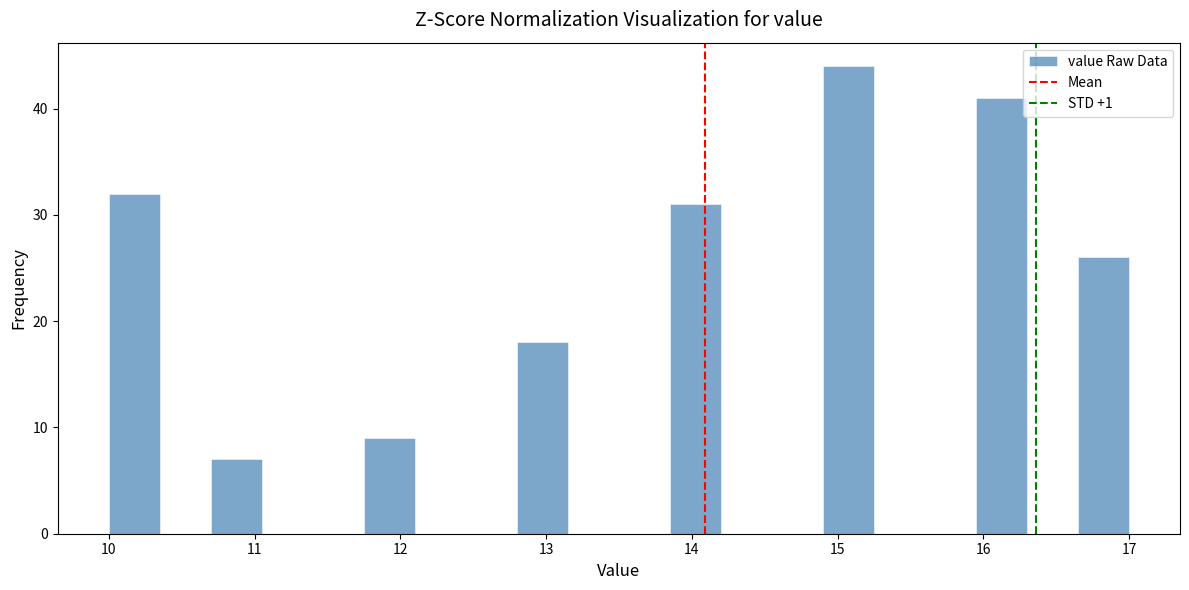

Read against the x-axis, roughly where is the centre of the tallest bar?

15.1